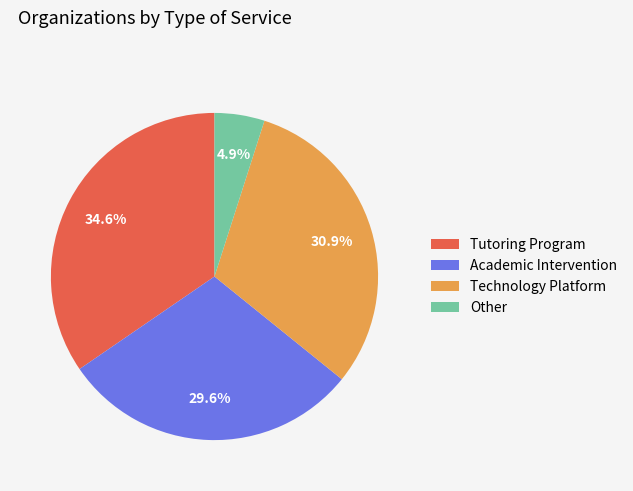

Which slice is the largest?

Tutoring Program